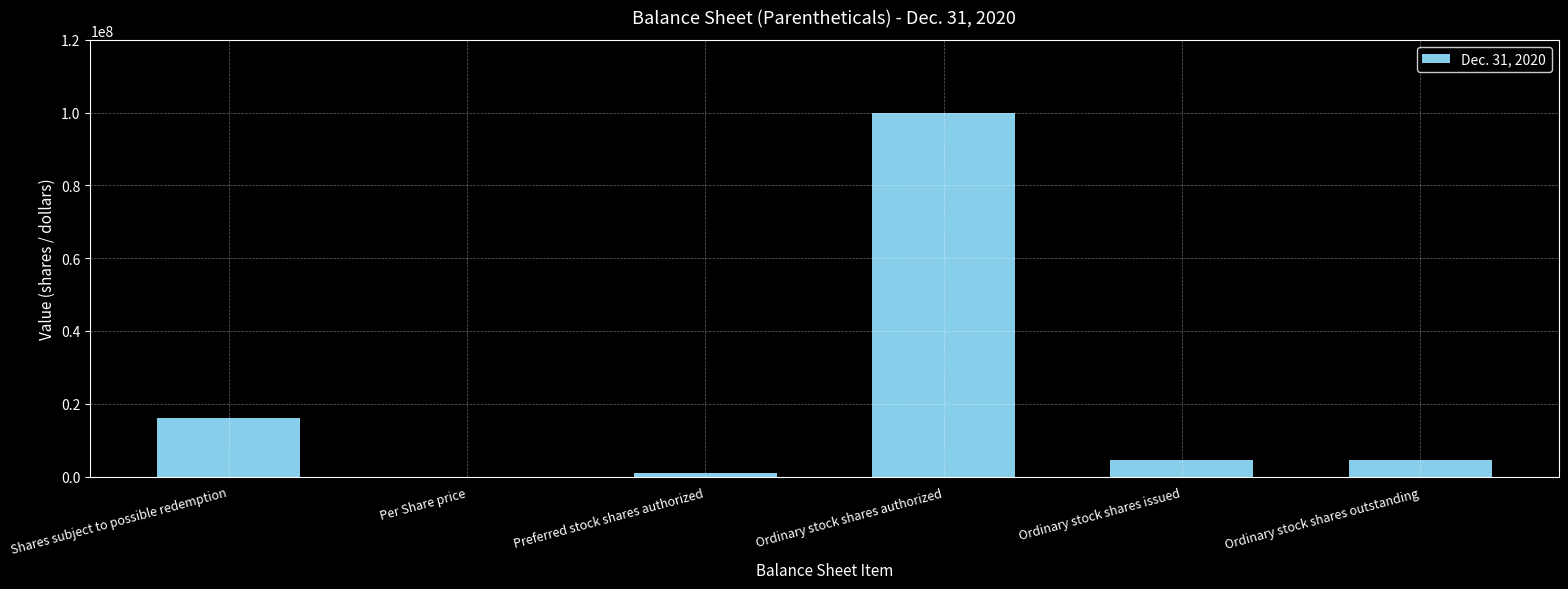

The value at Ordinary stock shares authorized is 43693220. True or false?

False